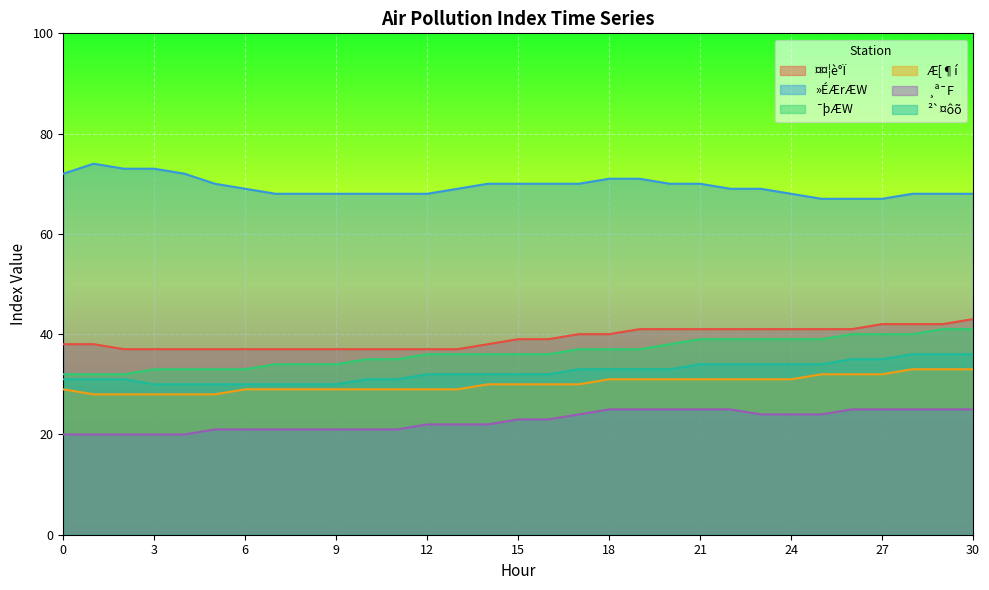

True or false: ¤¤¦è°Ï and Æ[¶í cross at least once.

False